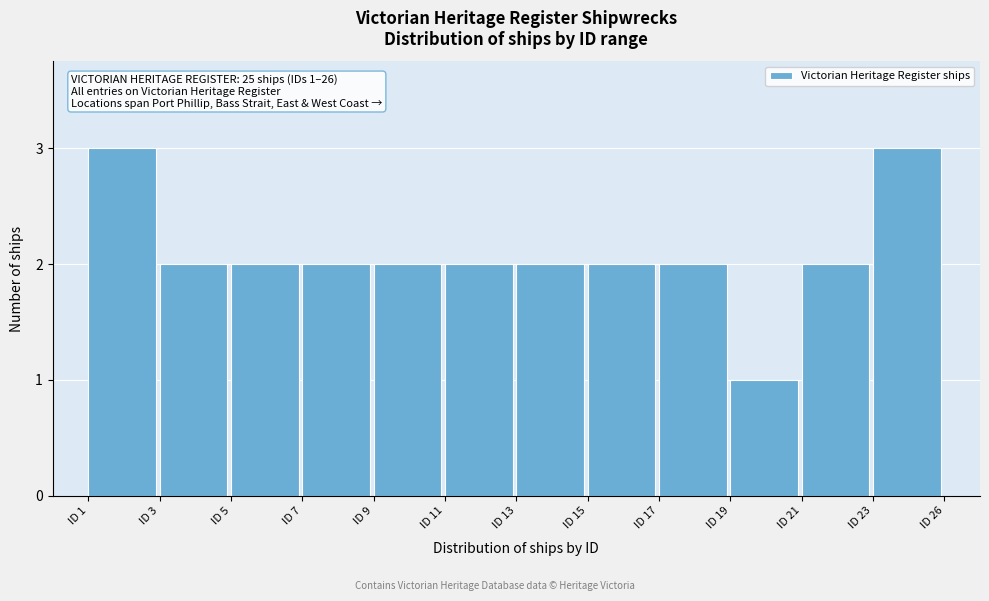

Reading right to left, list all the values displayed in this chart.

ID 23=3	ID 21=2	ID 19=1	ID 17=2	ID 15=2	ID 13=2	ID 11=2	ID 9=2	ID 7=2	ID 5=2	ID 3=2	ID 1=3